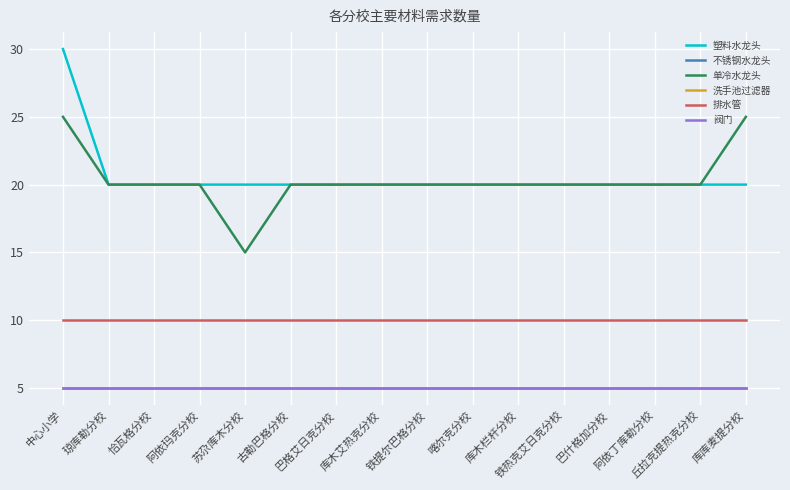

How many lines are shown in the chart?

6